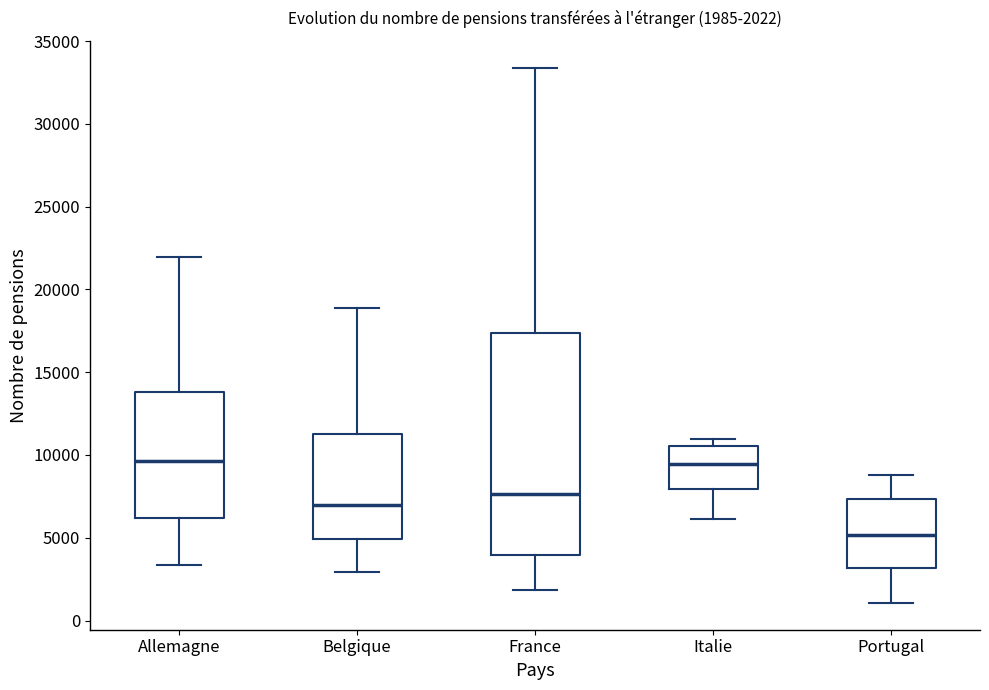

Comparing the boxes themselves (not the whiskers), which one is the tallest?

France